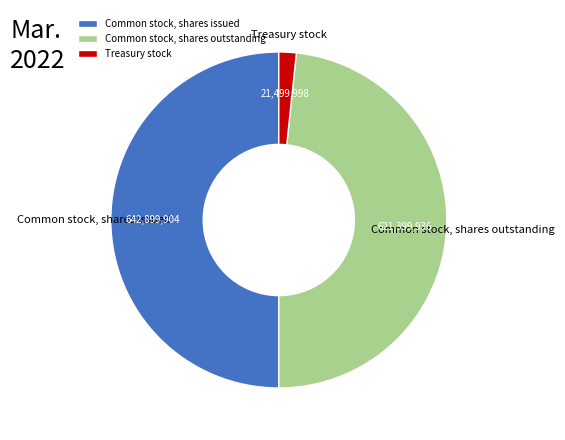

Between Common stock, shares outstanding and Treasury stock, which is larger?

Common stock, shares outstanding